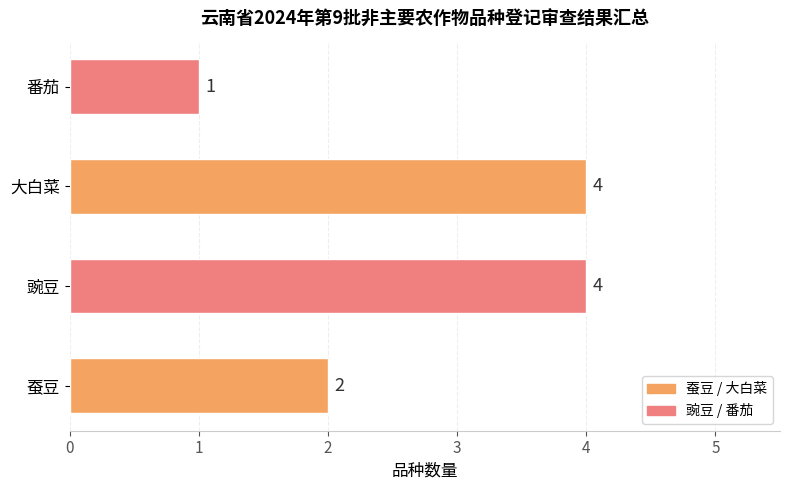

Count the number of categories in the chart.

4